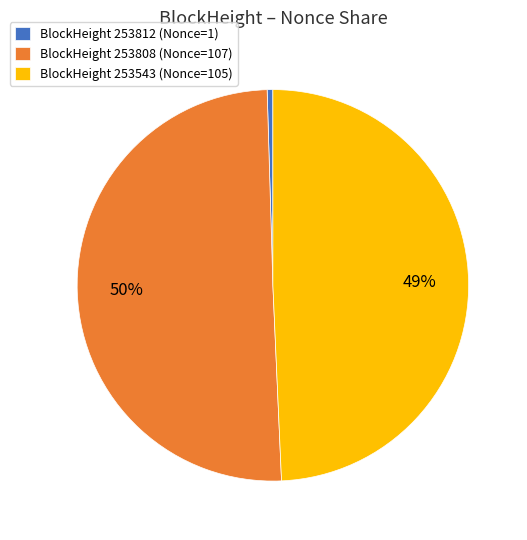

True or false: BlockHeight 253808 (Nonce=107) accounts for 50% of the total.

True